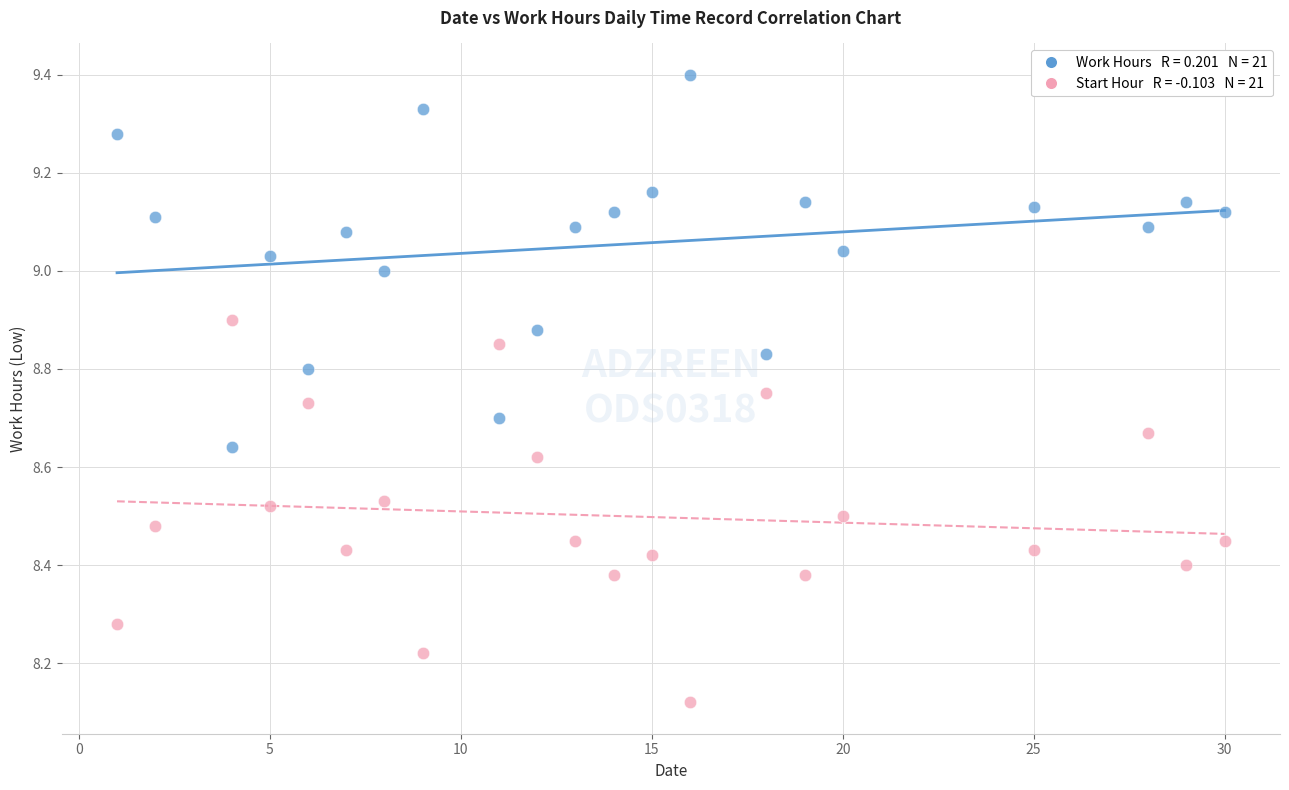

Across all data points, what is the range of X values (max minus min)?

29.0